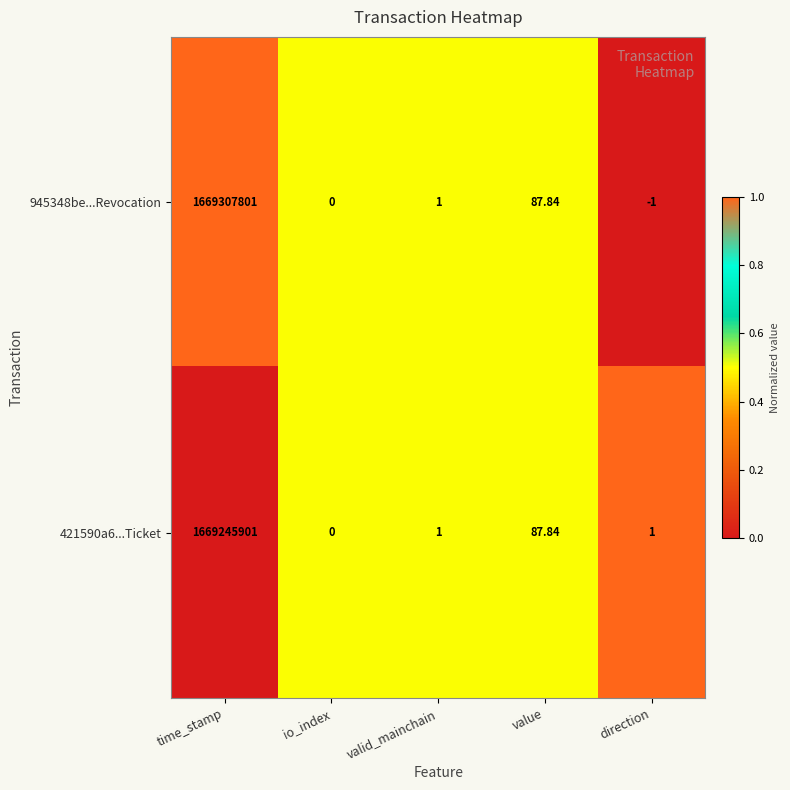

At which label is 421590a6...Ticket closest to 834622950?

value